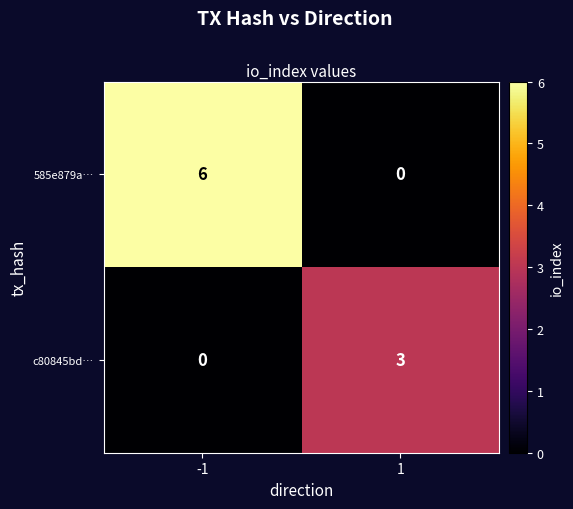

What is the greatest value displayed?

6